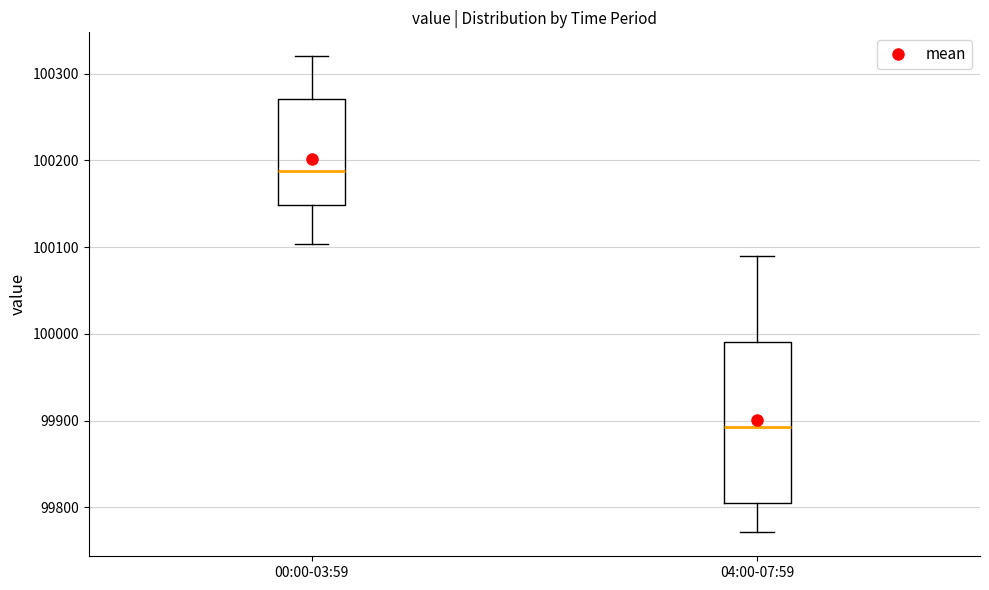

Where does the lower whisker of the box for 04:00-07:59 end on the y-axis? The values are not printed on the chart, so give them approximately, as read against the axis.

99770